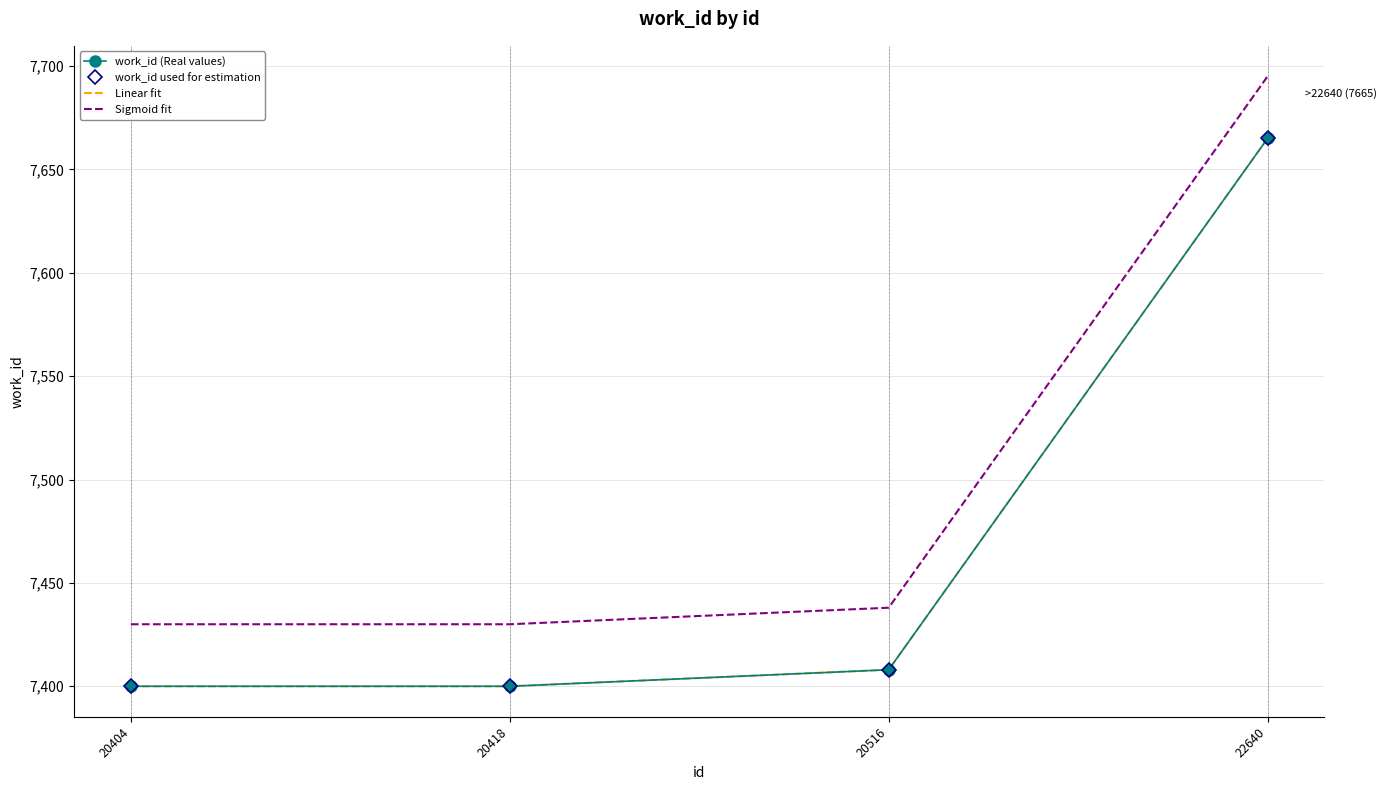

How many lines are shown in the chart?

4